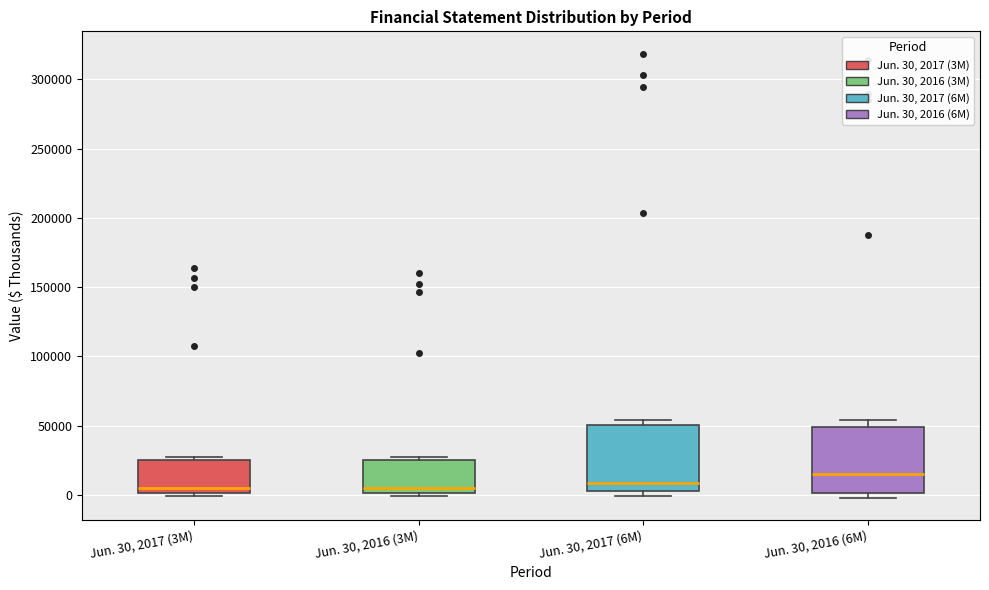

Reading left to right, transcribe this box plot: for each box, give where its median line is, the range the box spans, and where its two whiskers end, as read against the y-axis. The values are not printed on the chart, so give them approximately, as read against the axis.

Jun. 30, 2017 (3M): median 5000, box 0 to 25000, whiskers 0 (just below the box's lower edge) to 30000
Jun. 30, 2016 (3M): median 5000, box 0 to 25000, whiskers 0 (just below the box's lower edge) to 30000
Jun. 30, 2017 (6M): median 10000, box 5000 to 50000, whiskers 0 to 55000
Jun. 30, 2016 (6M): median 15000, box 0 to 50000, whiskers 0 (just below the box's lower edge) to 55000